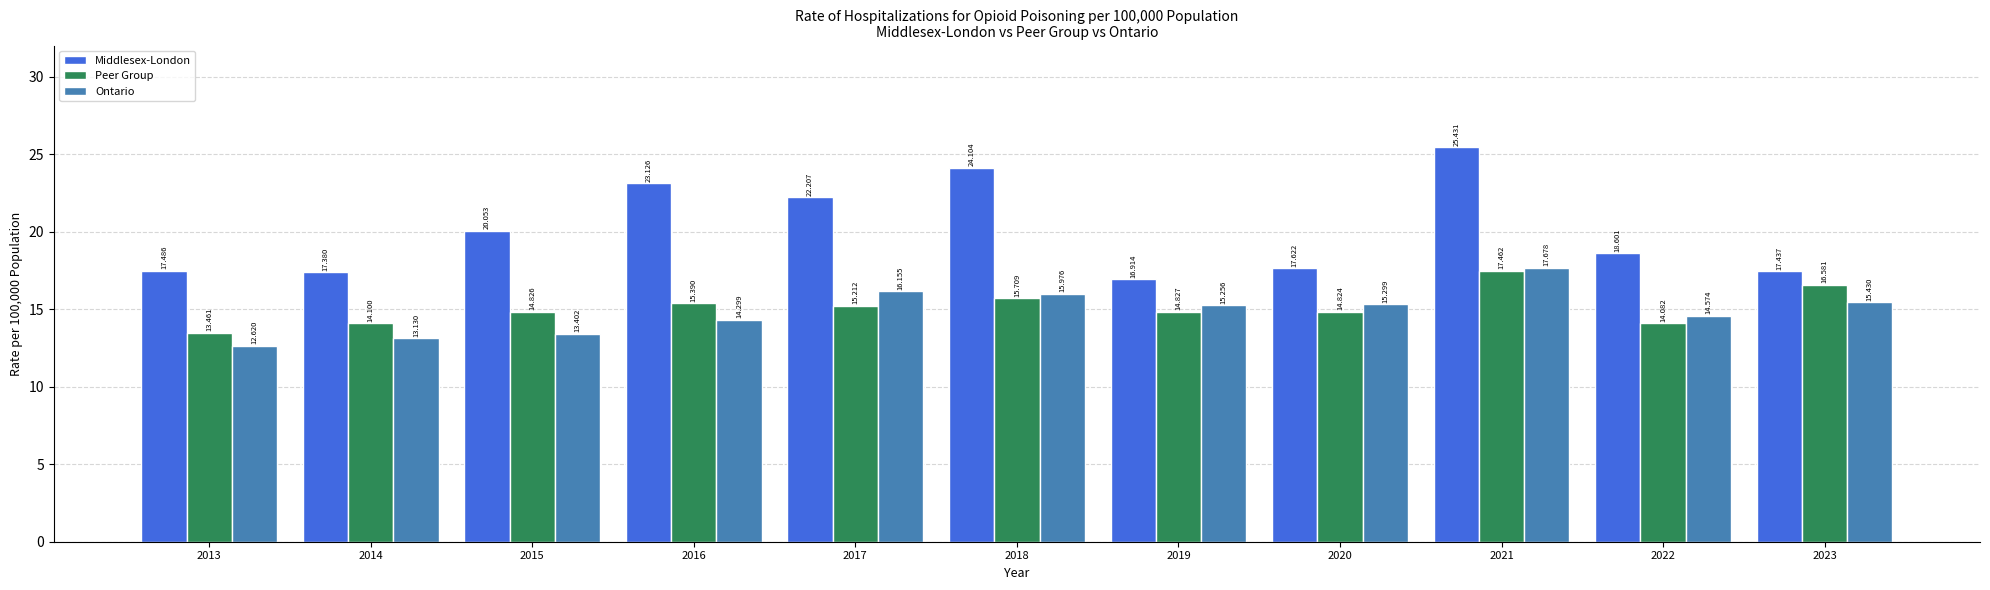

Rank the categories by Ontario value from highest to lowest.

2021, 2017, 2018, 2023, 2020, 2019, 2022, 2016, 2015, 2014, 2013